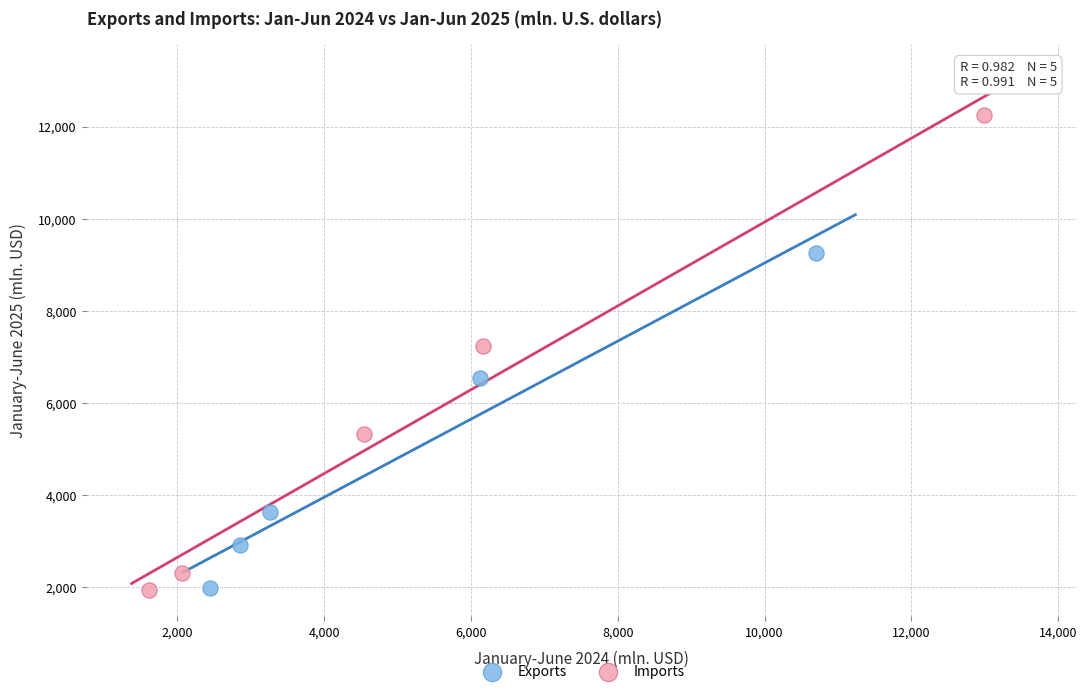

Which series has the largest Y range (max minus min)?

Imports